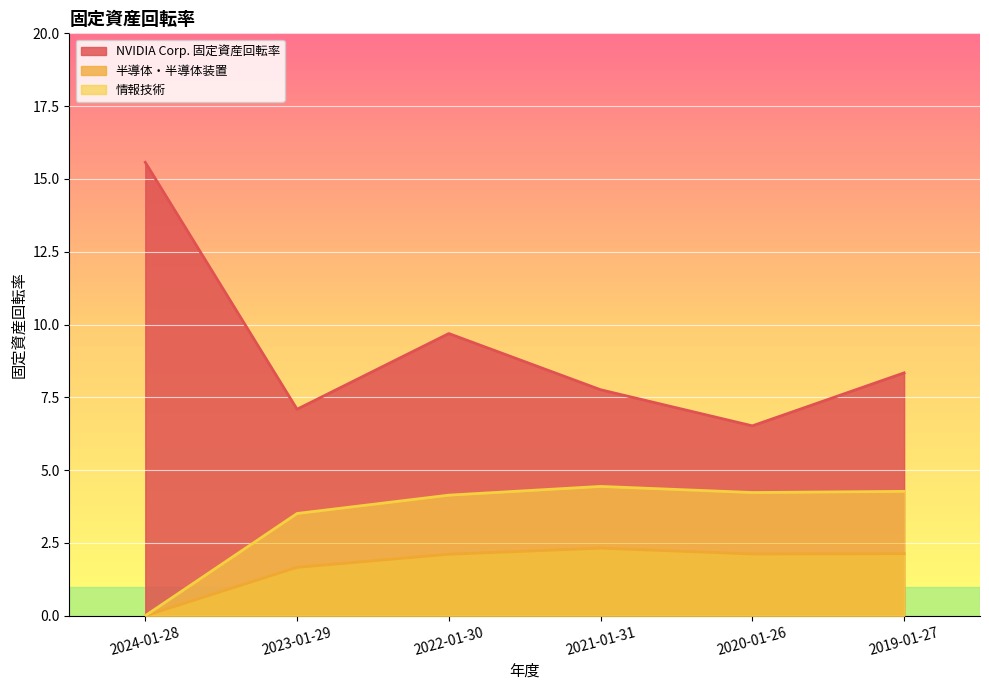

True or false: 情報技術 and NVIDIA Corp. 固定資産回転率 cross at least once.

False